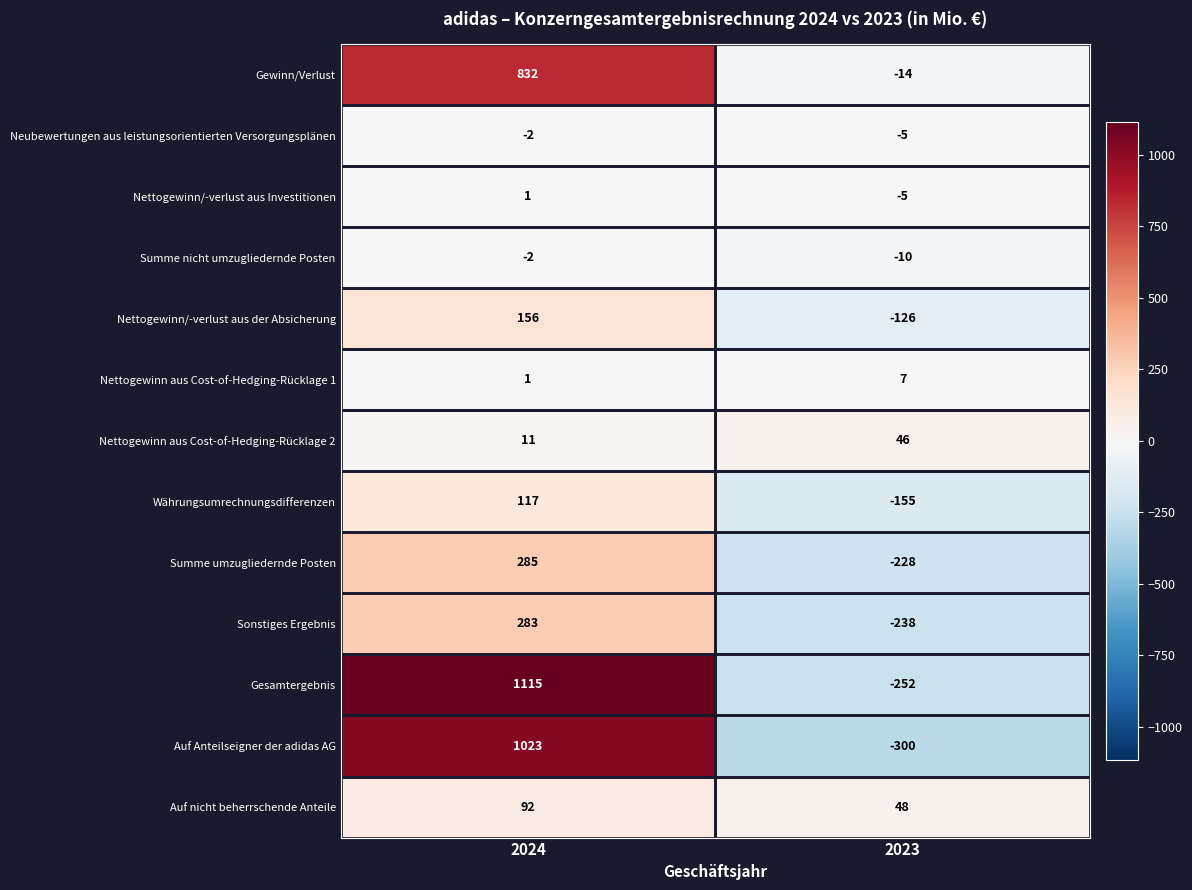

What is the sum of the Gewinn/Verlust values at 2024 and 2023?

818